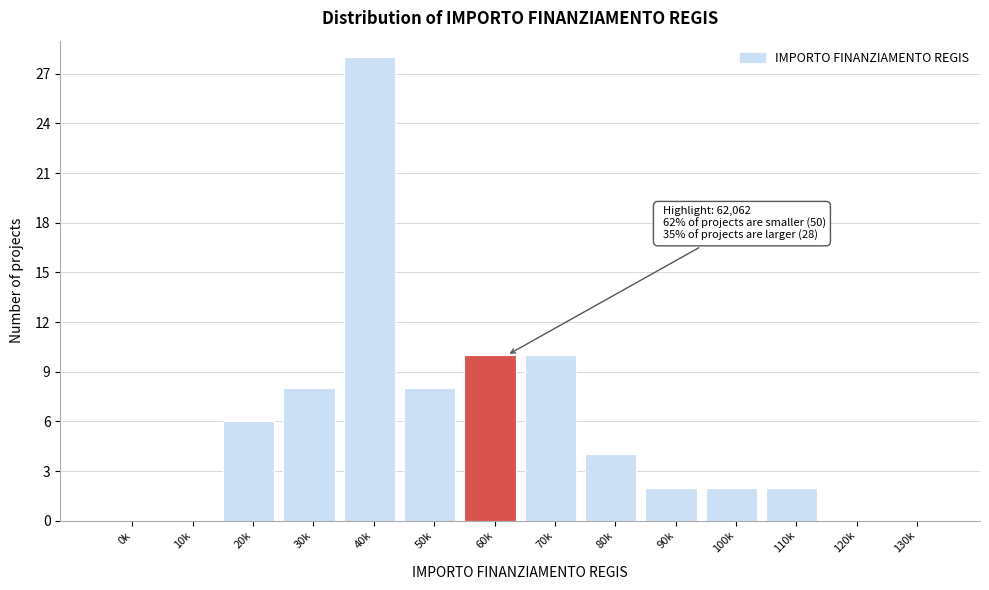

Reading left to right, list all the values displayed in this chart.

0k=0	10k=0	20k=6	30k=8	40k=28	50k=8	60k=10	70k=10	80k=4	90k=2	100k=2	110k=2	120k=0	130k=0